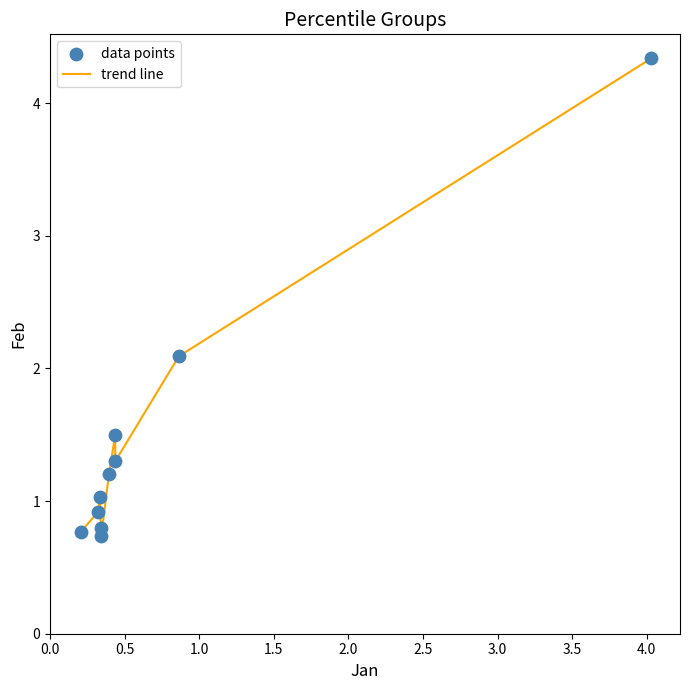

What is the greatest value displayed?

4.3